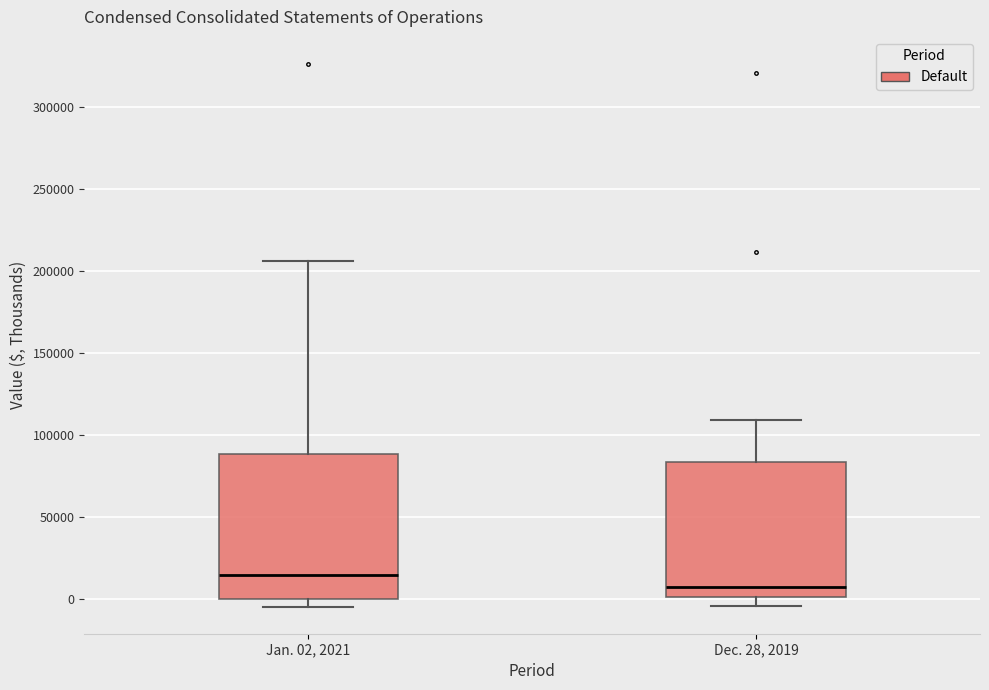

Reading left to right, transcribe this box plot: for each box, give where its median line is, the range the box spans, and where its two whiskers end, as read against the y-axis. The values are not printed on the chart, so give them approximately, as read against the axis.

Jan. 02, 2021: median 15000, box 0 to 90000, whiskers -5000 to 205000
Dec. 28, 2019: median 10000, box 0 to 85000, whiskers -5000 to 110000